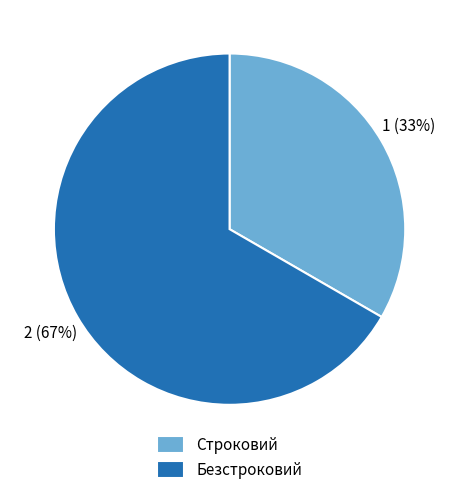

To the nearest percent, what is the average slice percentage?

50%